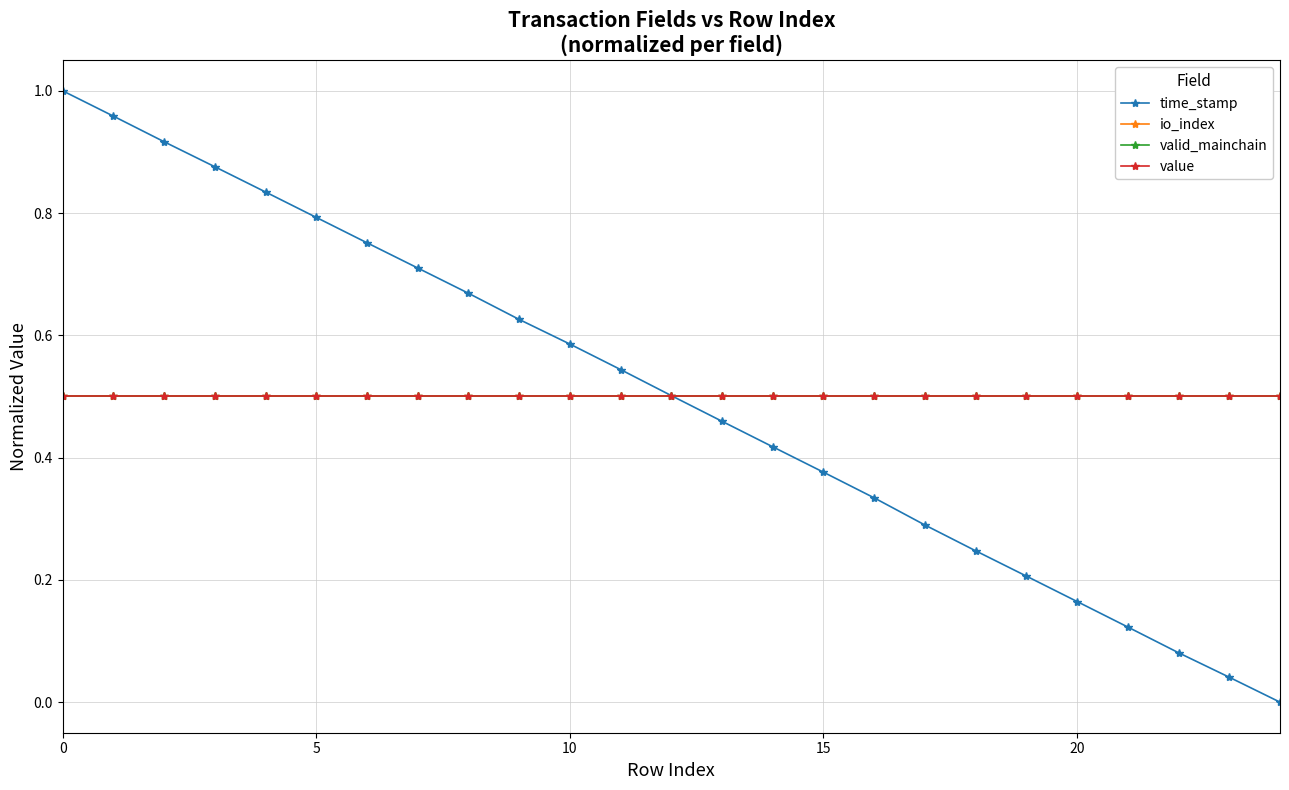

At which label does time_stamp reach its minimum?

24